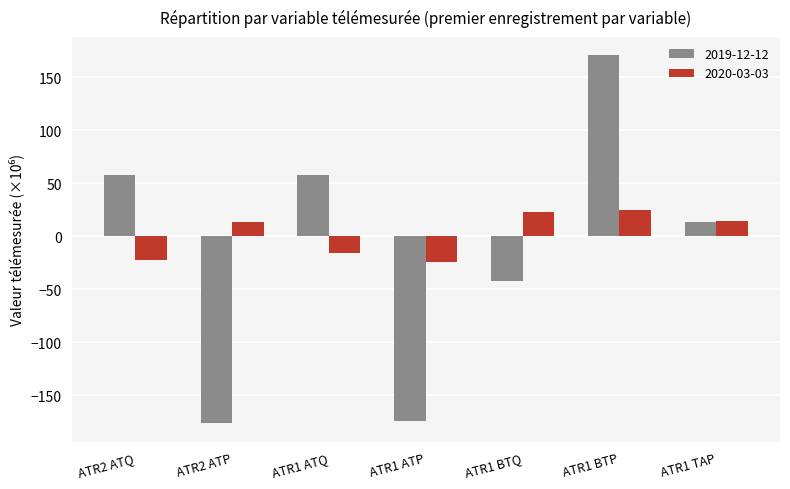

What is the maximum value for 2019-12-12?

170.5